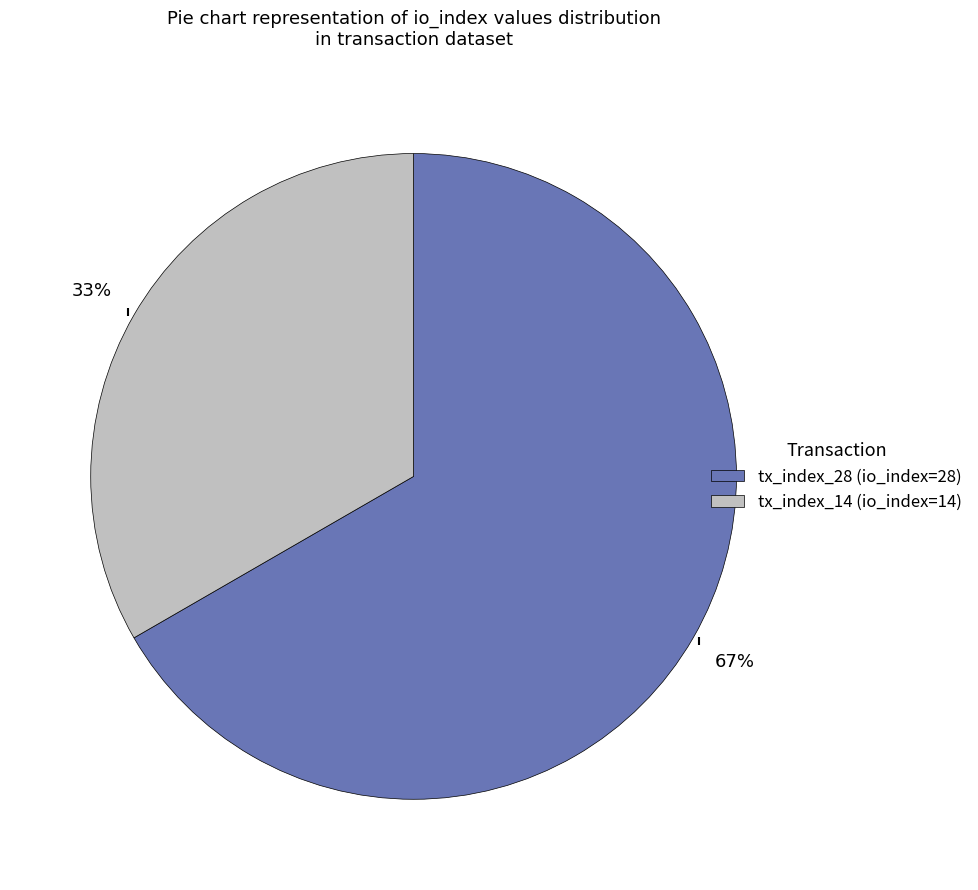

To the nearest percent, what portion does tx_index_28 represent?

67%